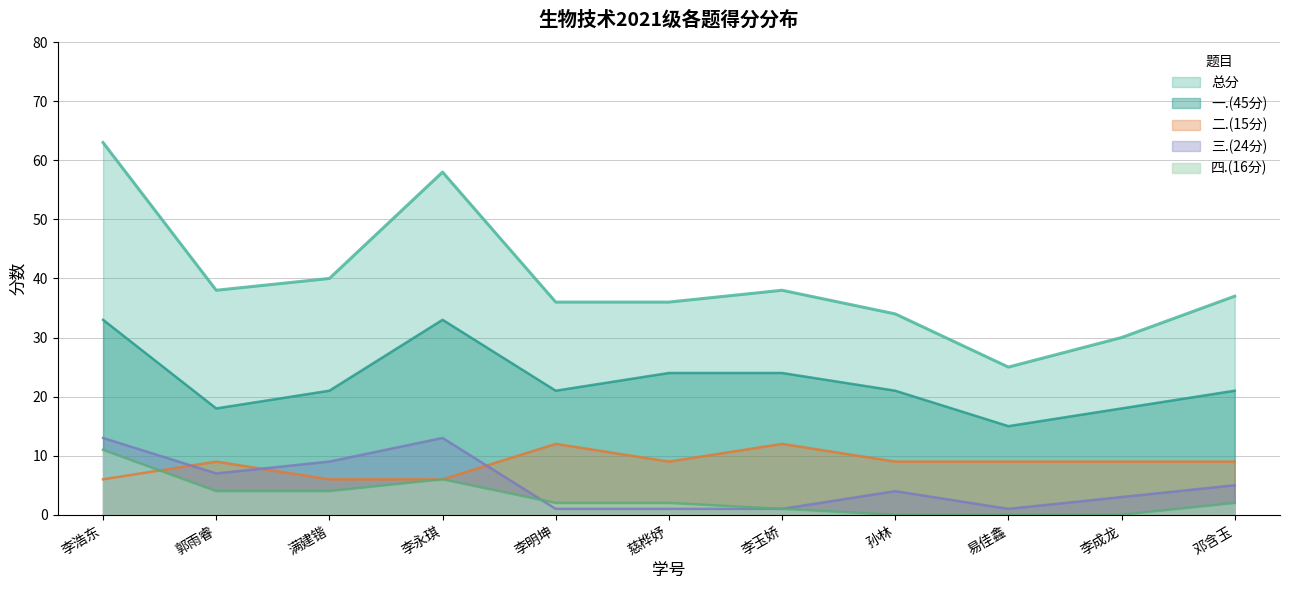

True or false: 三.(24分) and 总分 intersect in this chart.

False